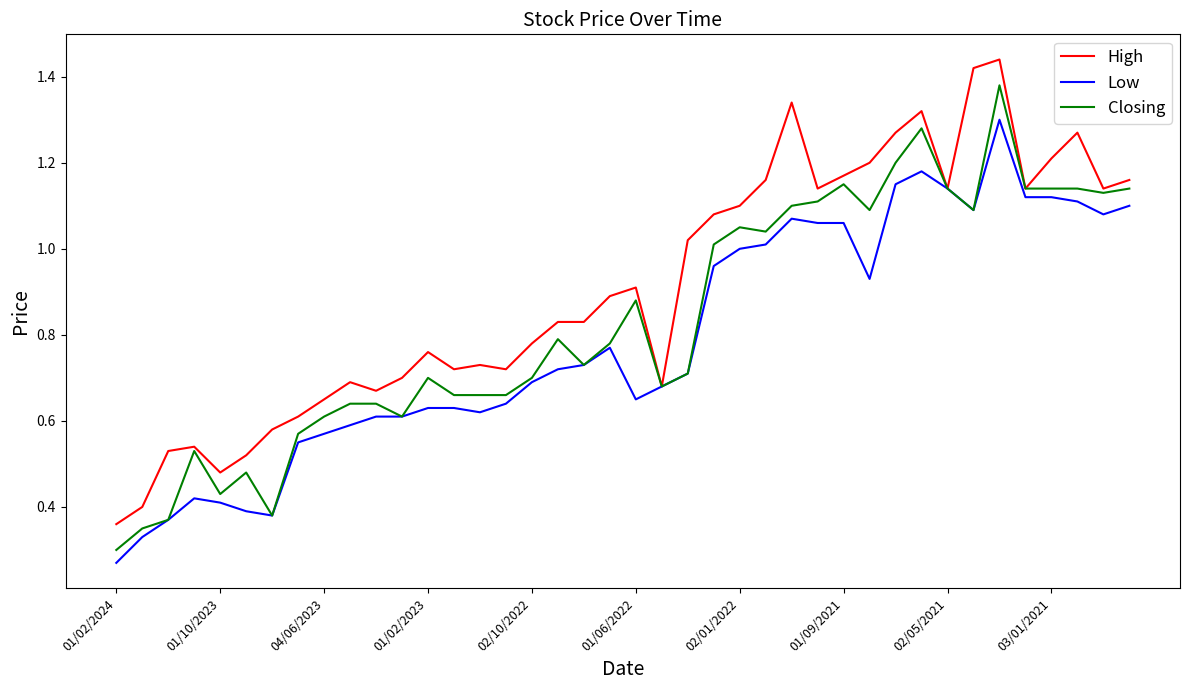

Rank the series by their maximum value, from lowest to highest.

Low, Closing, High